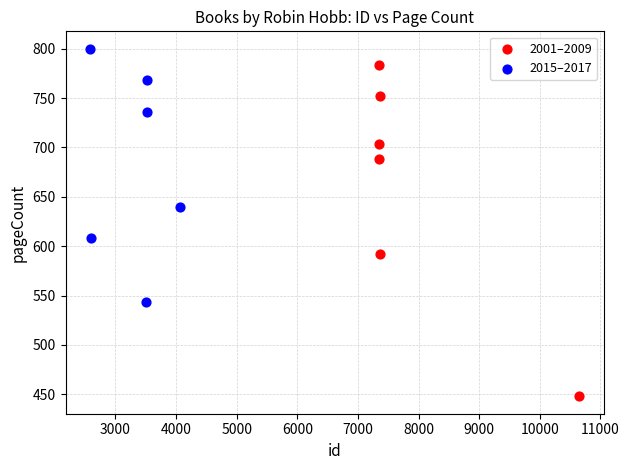

Which series reaches the minimum Y coordinate?

2001–2009